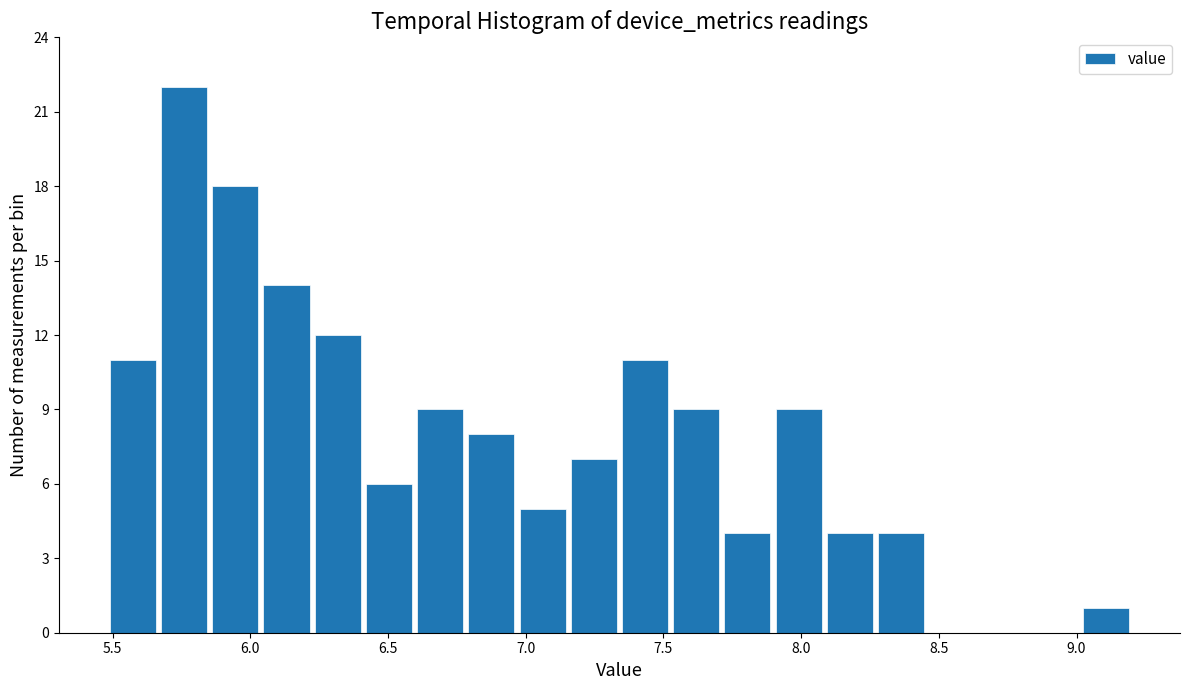

Read against the x-axis, roughly where is the centre of the tallest bar?

5.75